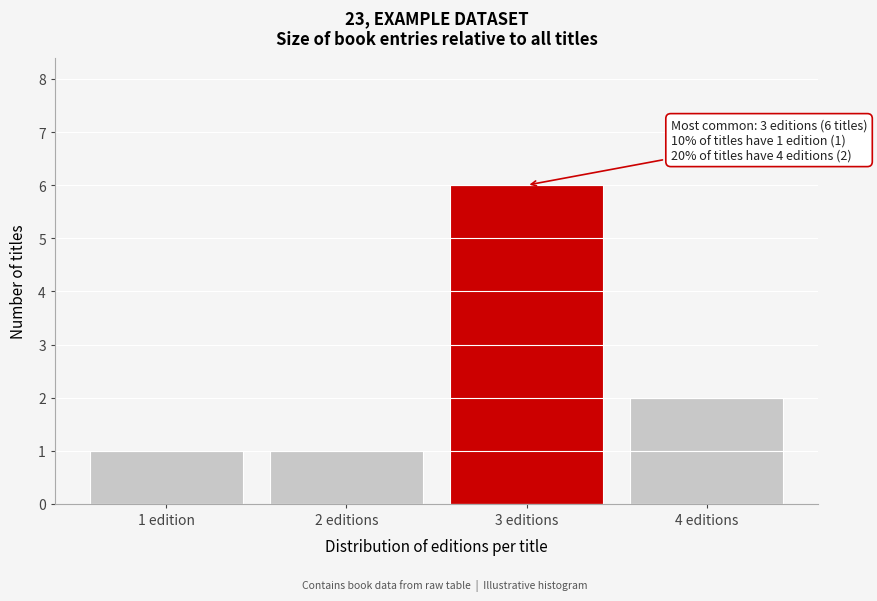

Reading right to left, what are all the values shown in this chart?

2	6	1	1